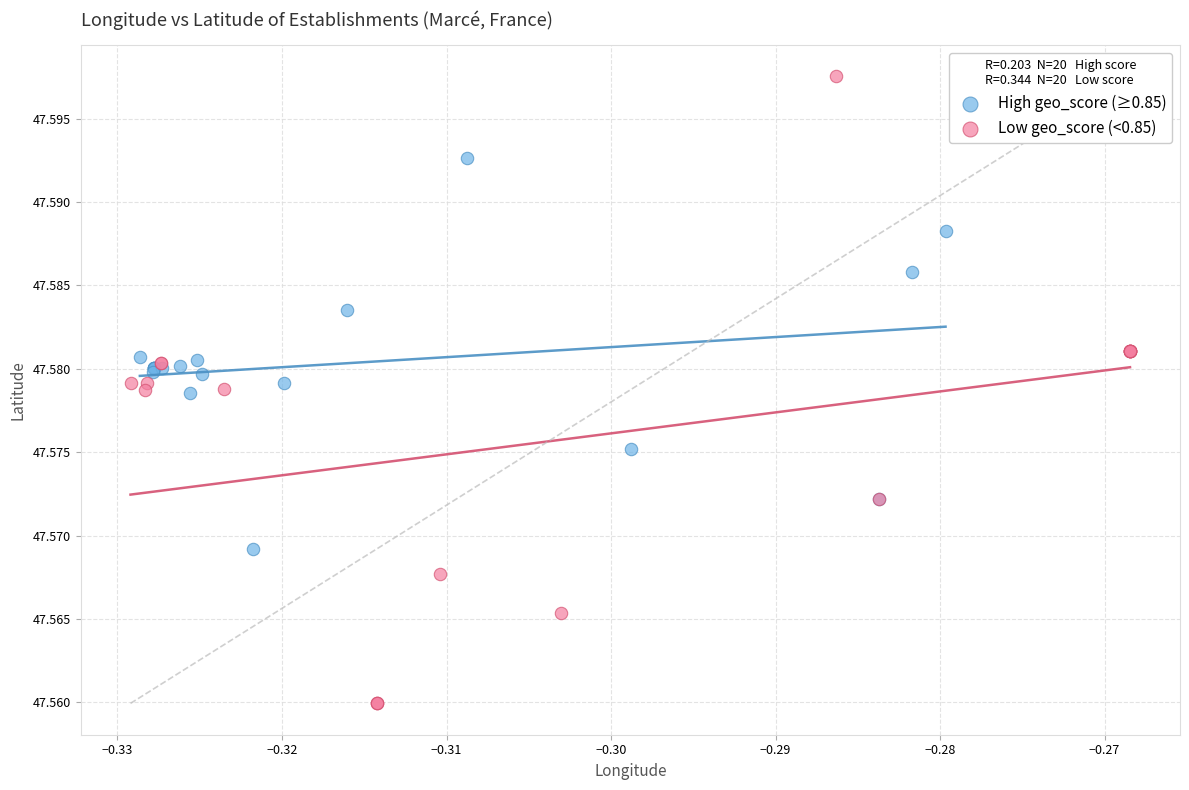

Which series reaches the maximum Y coordinate?

Low geo_score (<0.85)